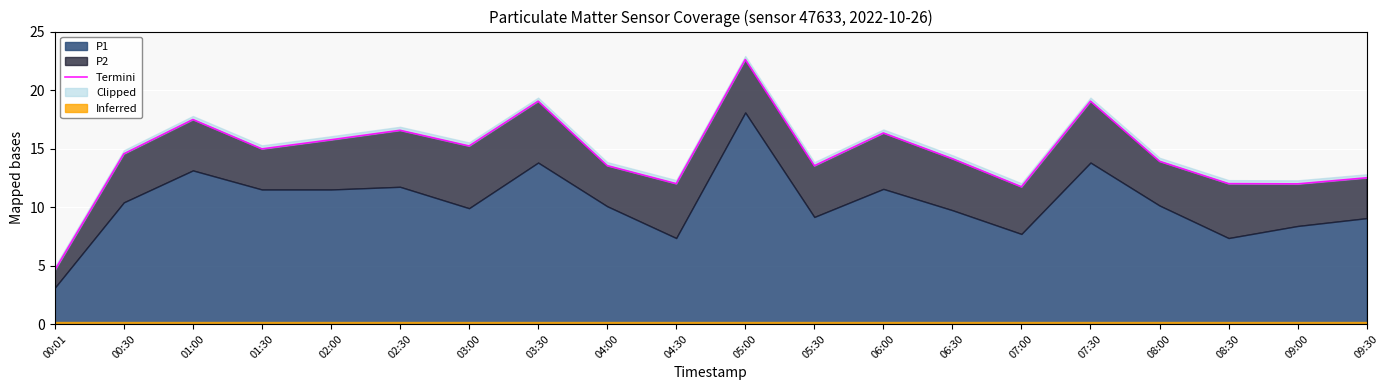

Where does the data first go above 14?

00:30